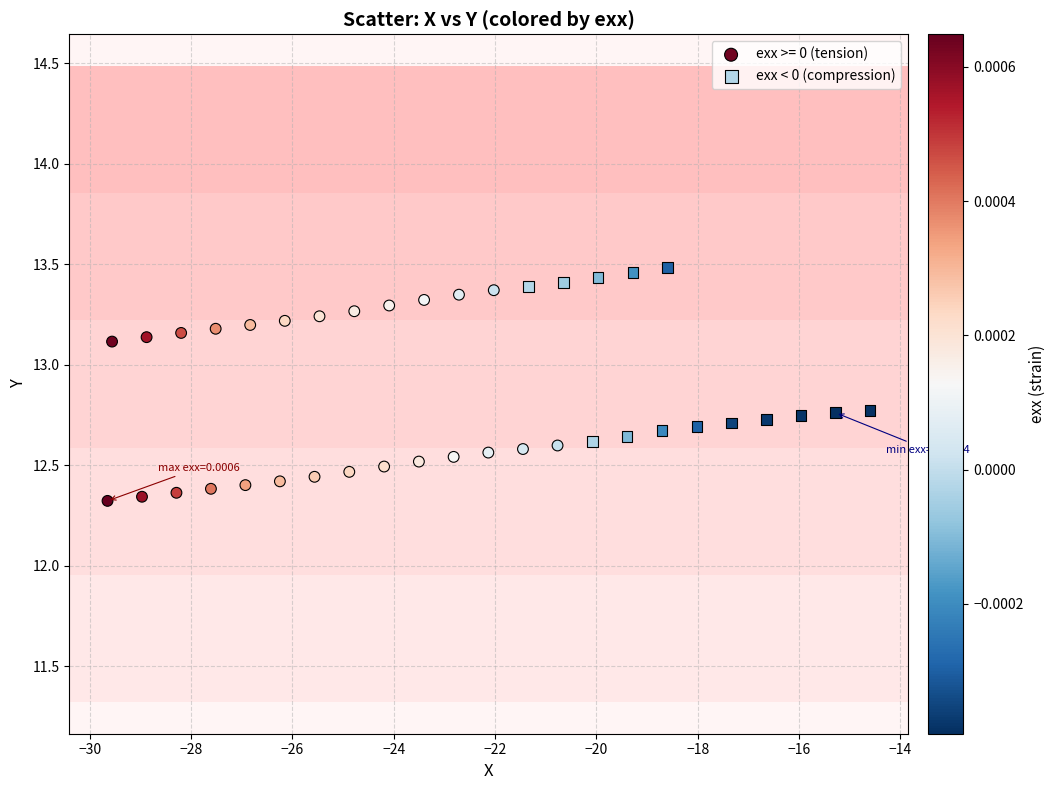

Which series reaches the minimum Y coordinate?

exx >= 0 (tension)